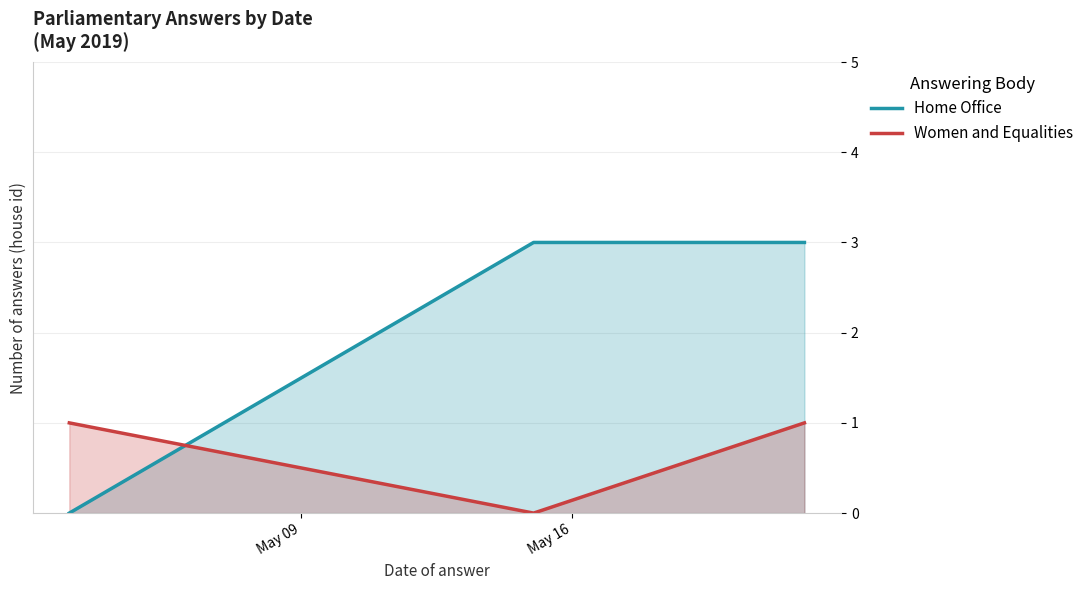

Does the chart have visible grid lines?

Yes